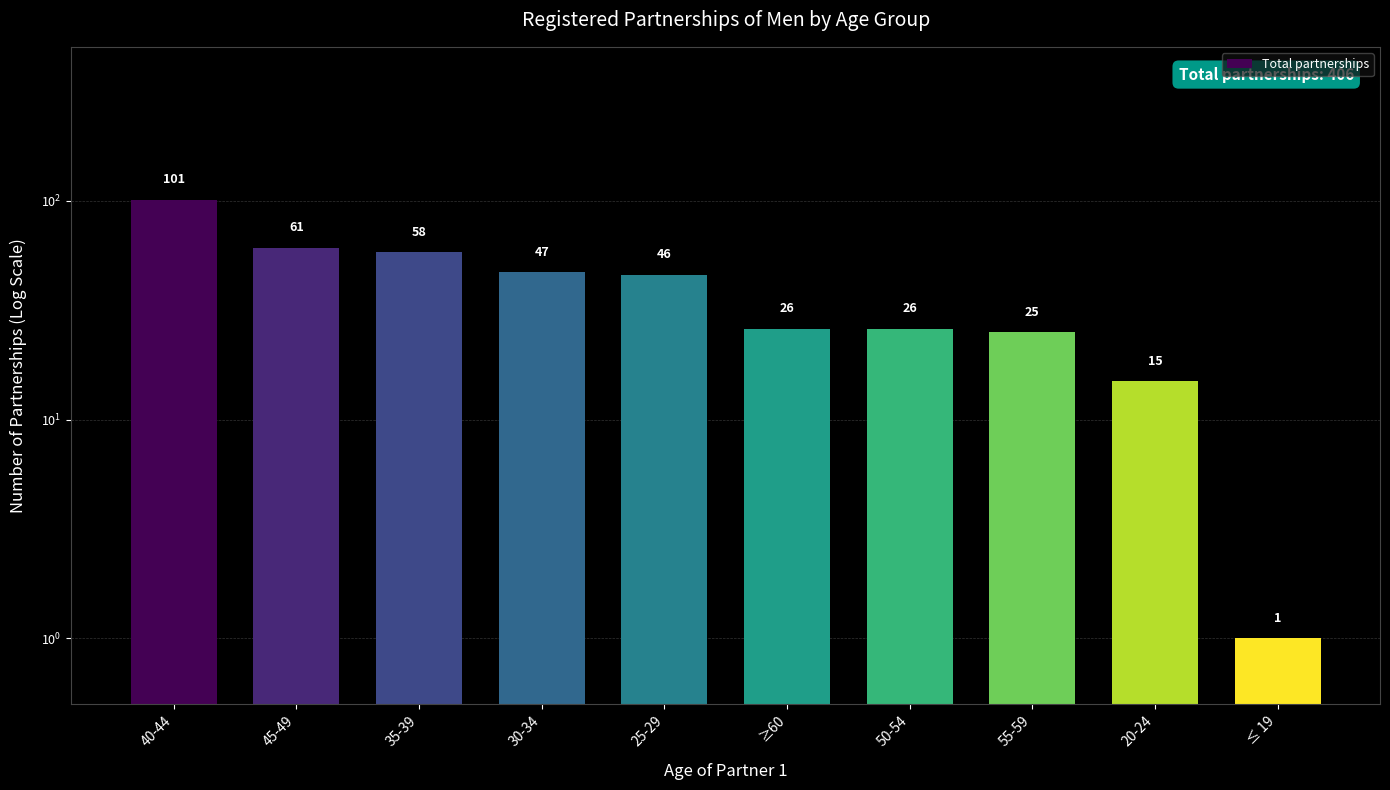

Are the bars horizontal?

No